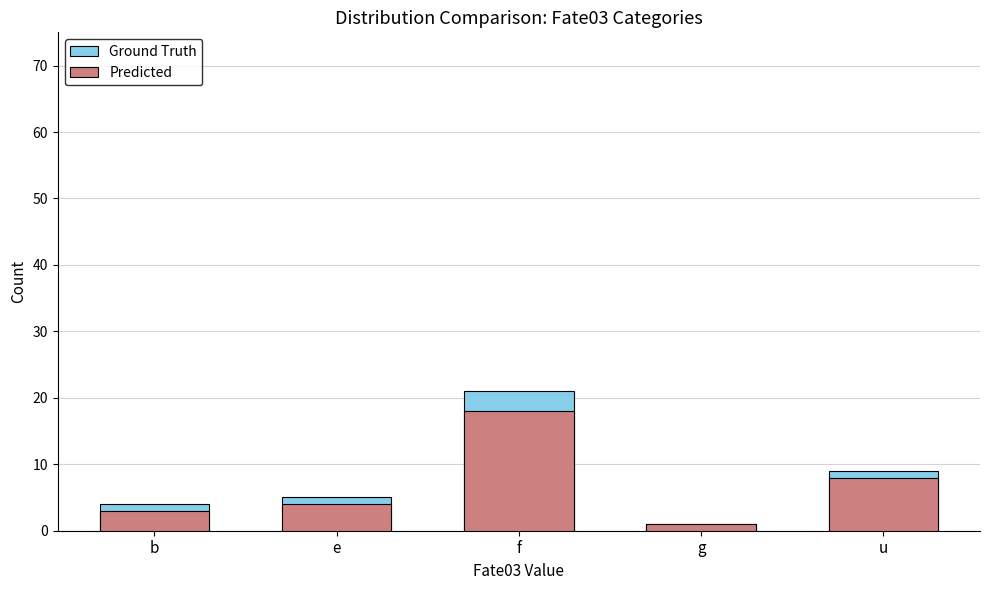

What is the label of the 4th bar from the left?

g